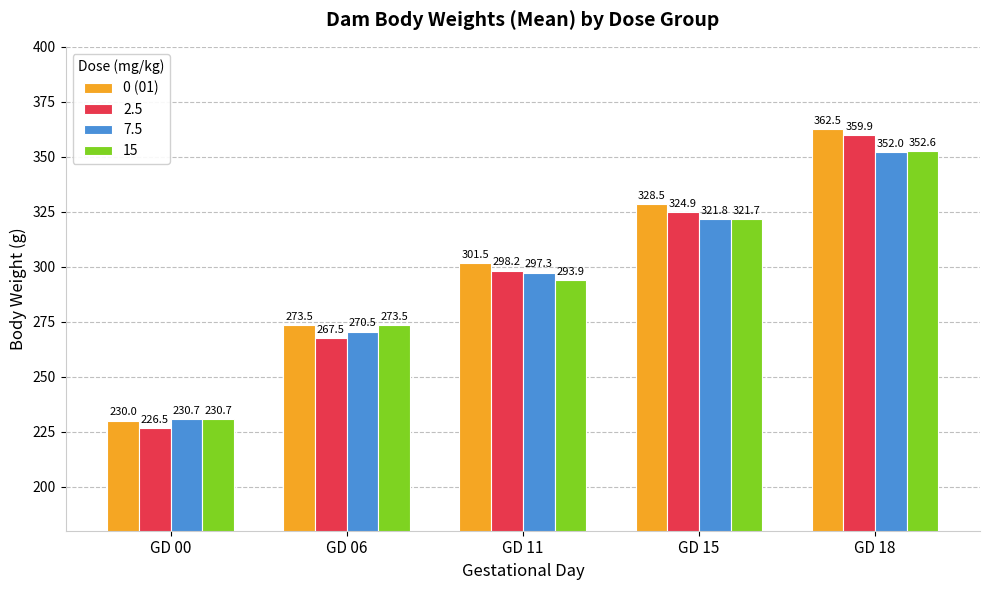

What is the greatest value displayed?

362.5